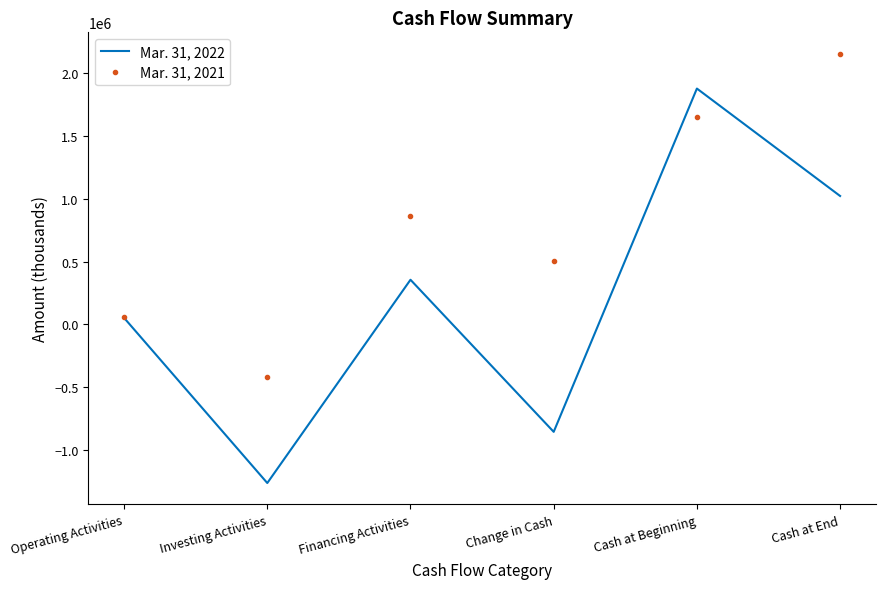

Is the value of Mar. 31, 2021 at Change in Cash greater than the value of Mar. 31, 2022 at Change in Cash?

Yes